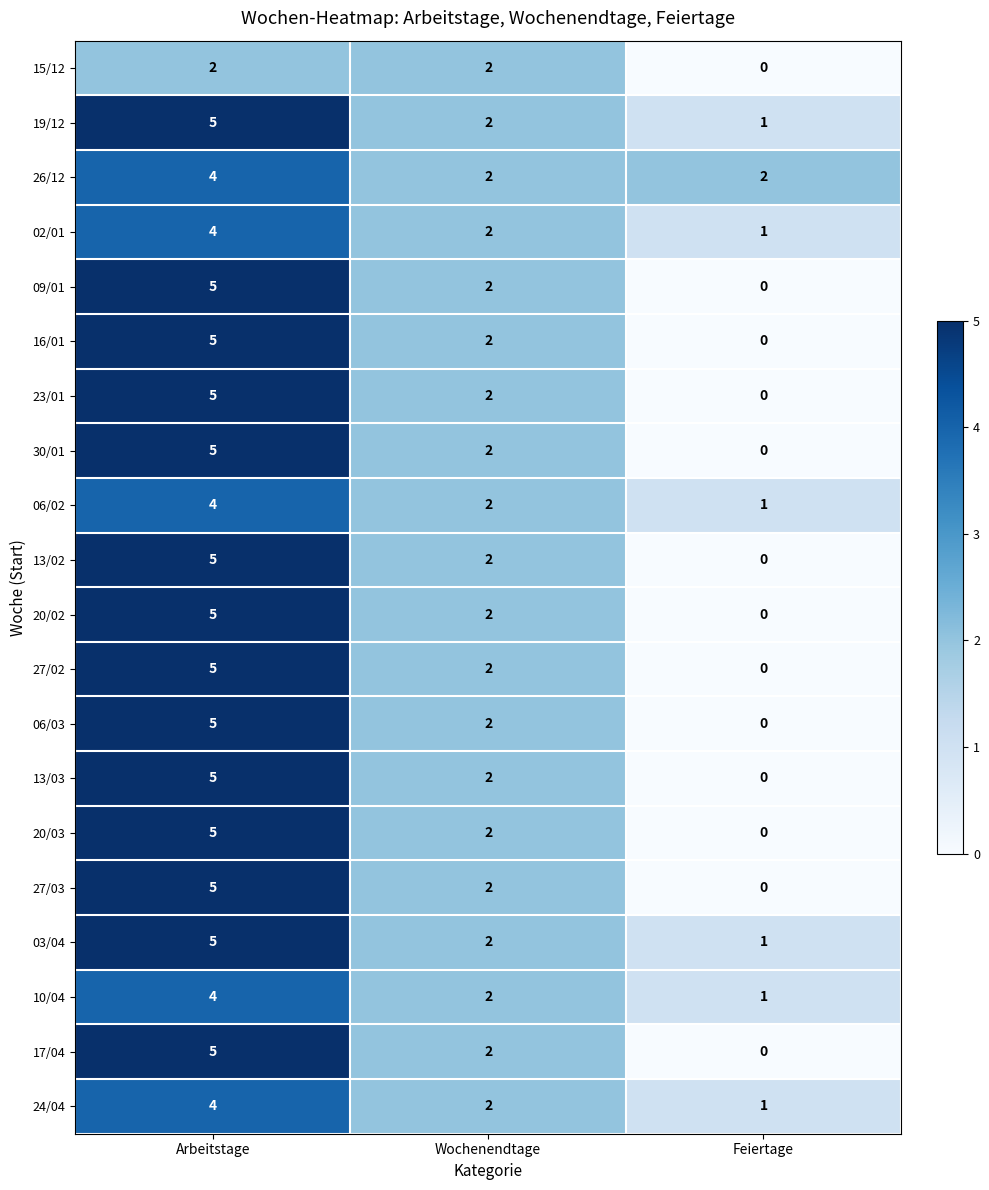

Is the value of 16/01 at Feiertage greater than the value of 26/12 at Wochenendtage?

No